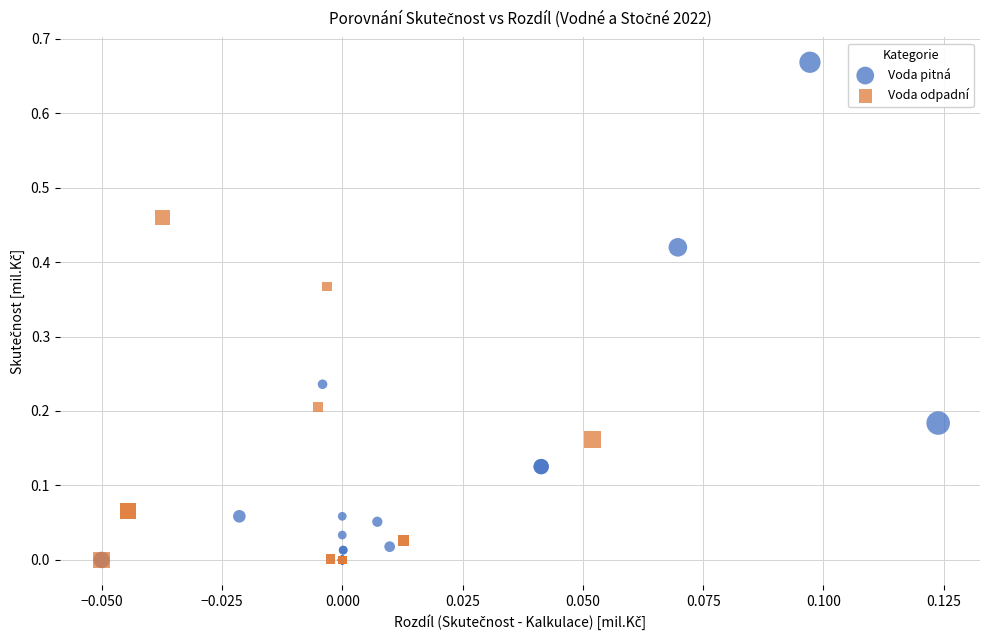

Which series reaches the maximum Y coordinate?

Voda pitná